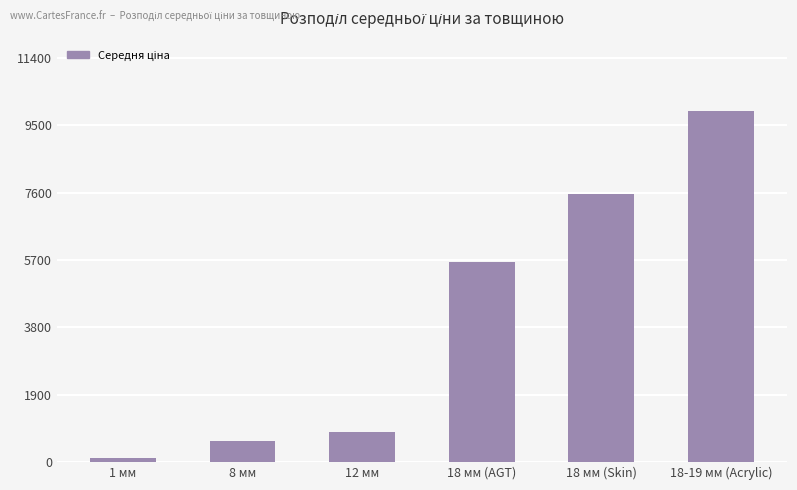

What is the label of the 5th bar from the left?

18 мм (Skin)